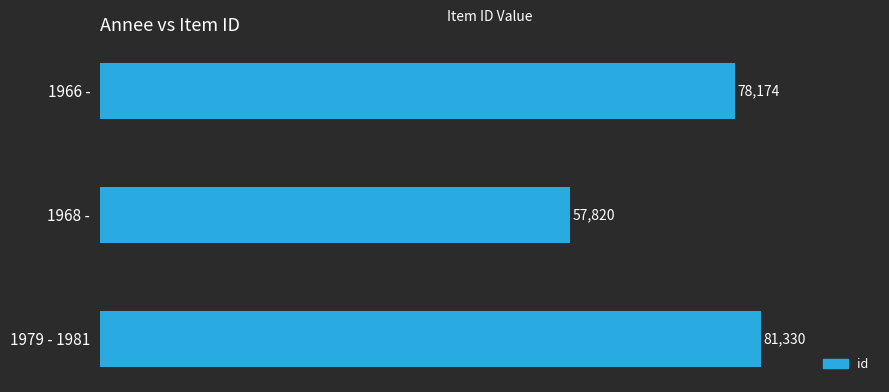

Reading bottom to top, extract all data points from this chart.

81330	57820	78174